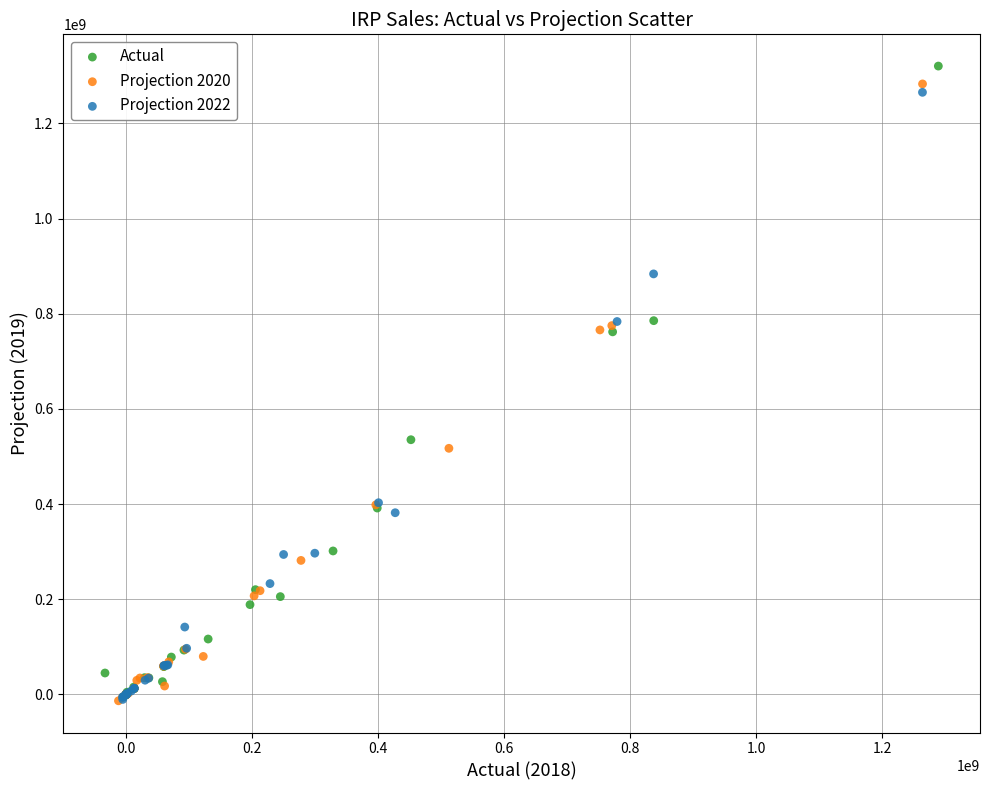

Which series has the largest Y range (max minus min)?

Actual